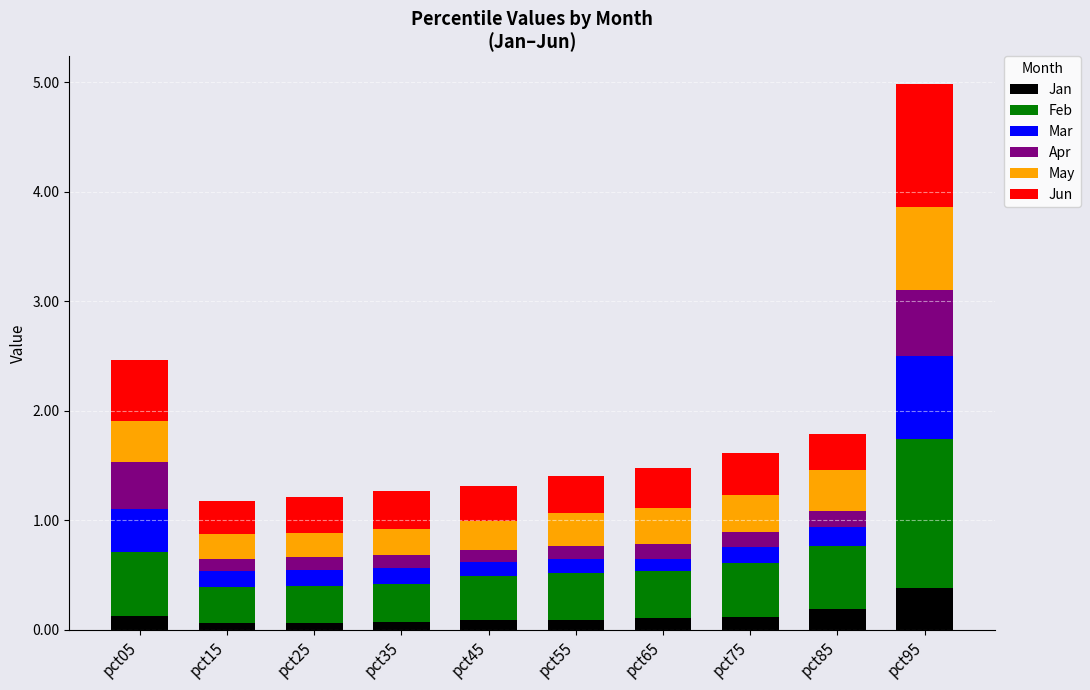

At which category is the sum across all series the highest?

pct95